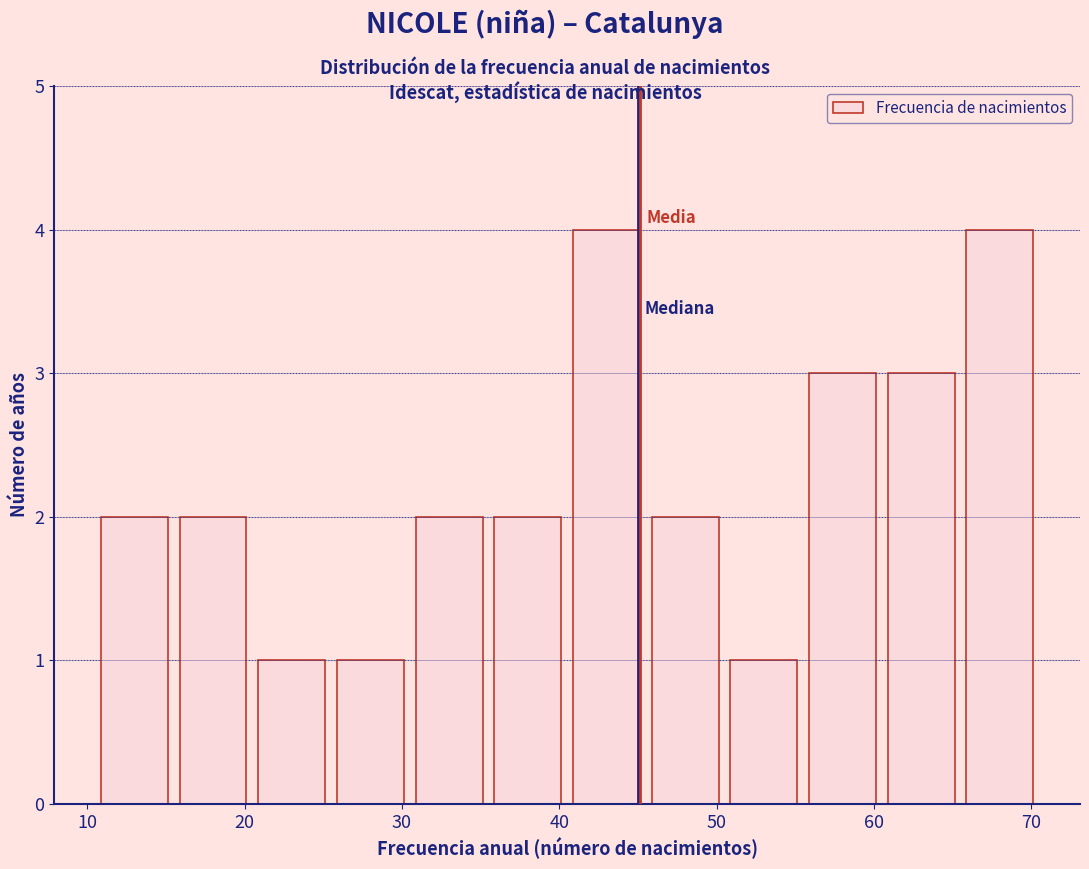

Reading left to right, list every bar in this chart as the range it spans on the x-axis followed by its height. Neither the bar edges nor the heights are printed on the chart, so give them approximately, as read against the axes.

10.5 to 15.5: 2
15.5 to 20.5: 2
20.5 to 25.5: 1
25.5 to 30.5: 1
30.5 to 35.5: 2
35.5 to 40.5: 2
40.5 to 45.5: 4
45.5 to 50.5: 2
50.5 to 55.5: 1
55.5 to 60.5: 3
60.5 to 65.5: 3
65.5 to 70.5: 4